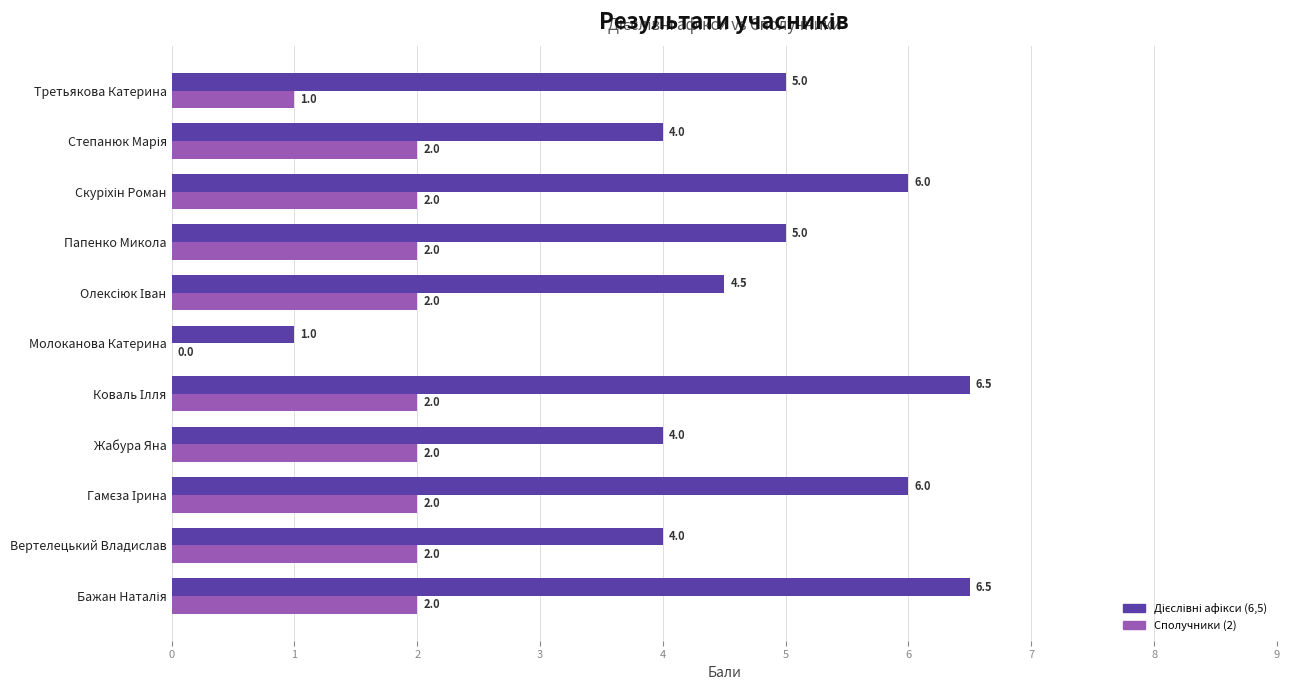

What is the sum of all Сполучники (2) values?

19.0